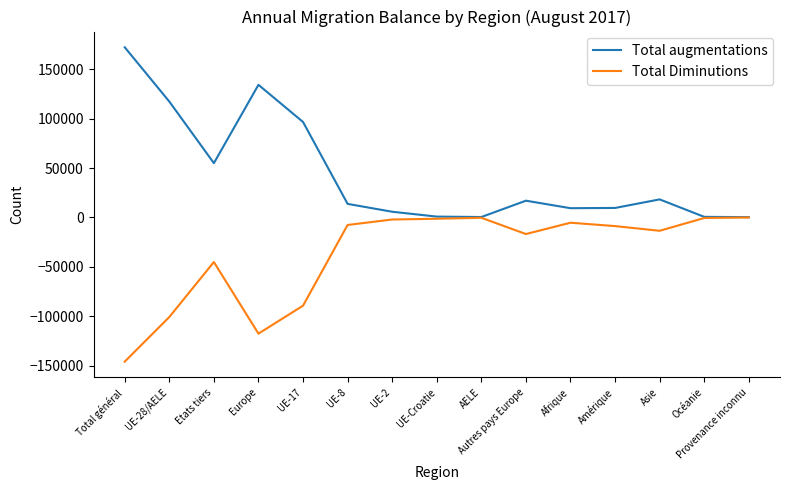

What is the difference between the second highest and minimum values in the Total Diminutions series?

145646